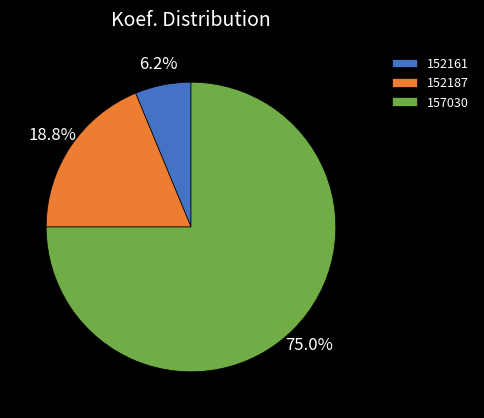

To the nearest percent, what portion does 157030 represent?

75%